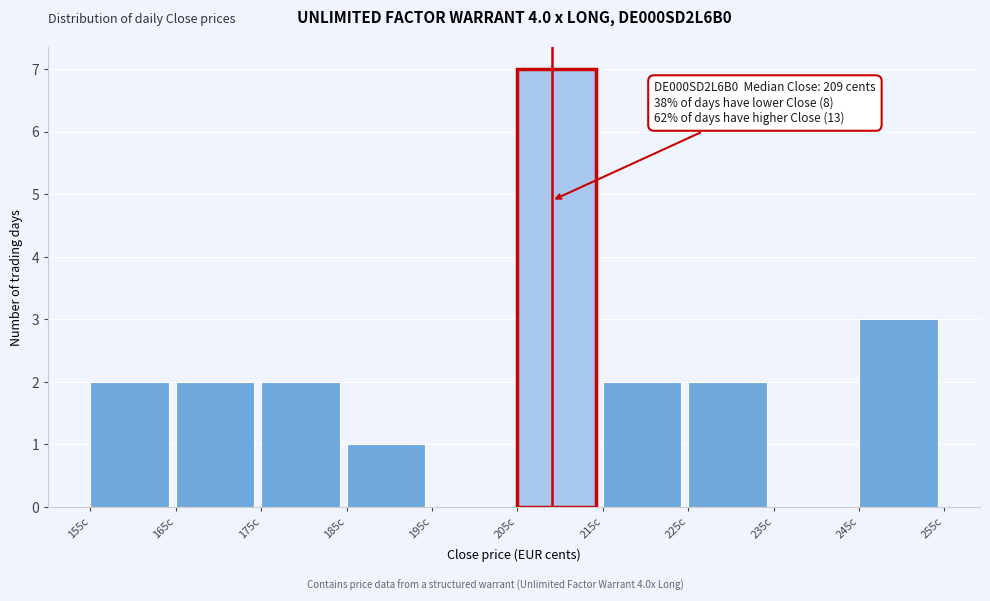

Which range on the x-axis has the tallest bar?

205 to 215